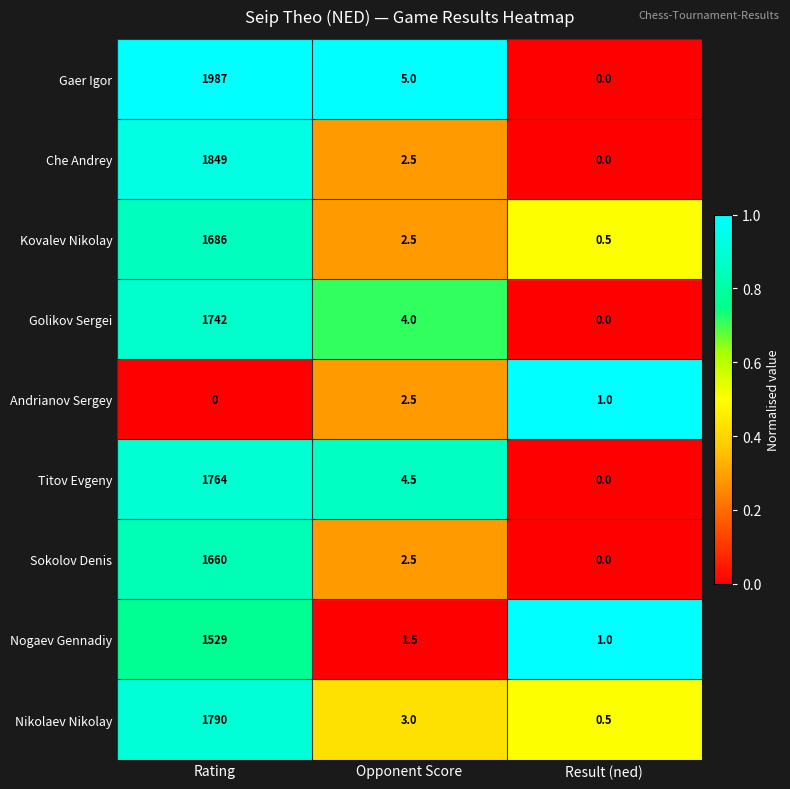

What is the sum of the Nikolaev Nikolay values at Opponent Score and Result (ned)?

3.5